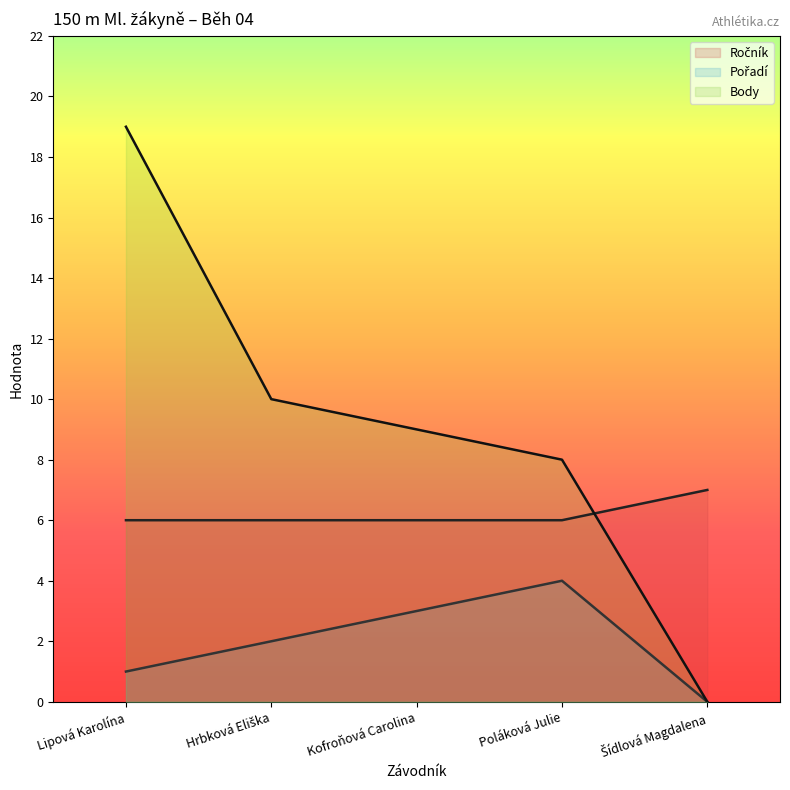

Which has a higher value, Lipová Karolína or Poláková Julie?

Lipová Karolína